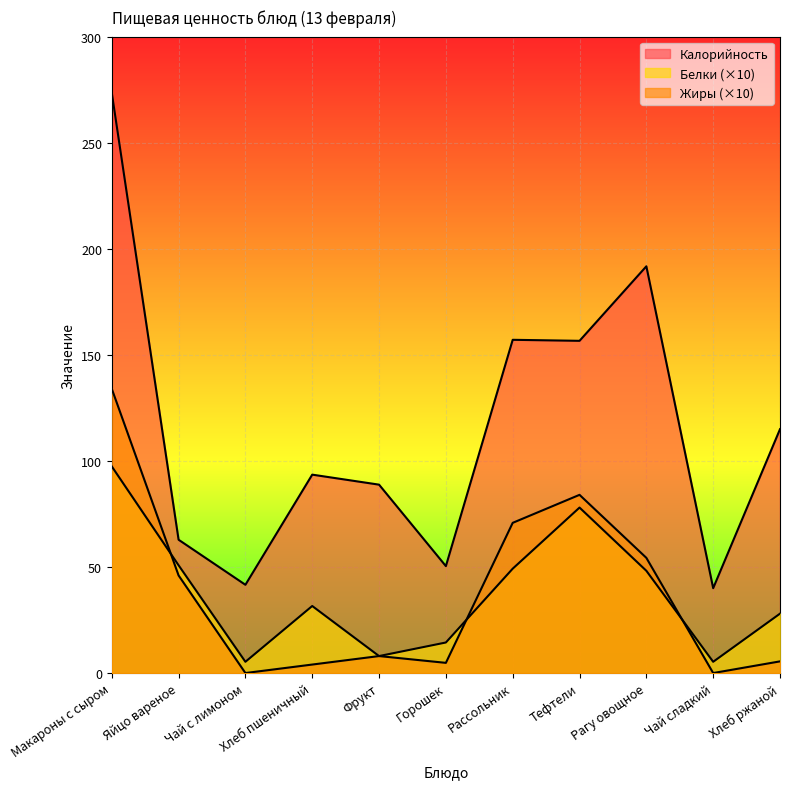

How many series are shown in this chart?

3